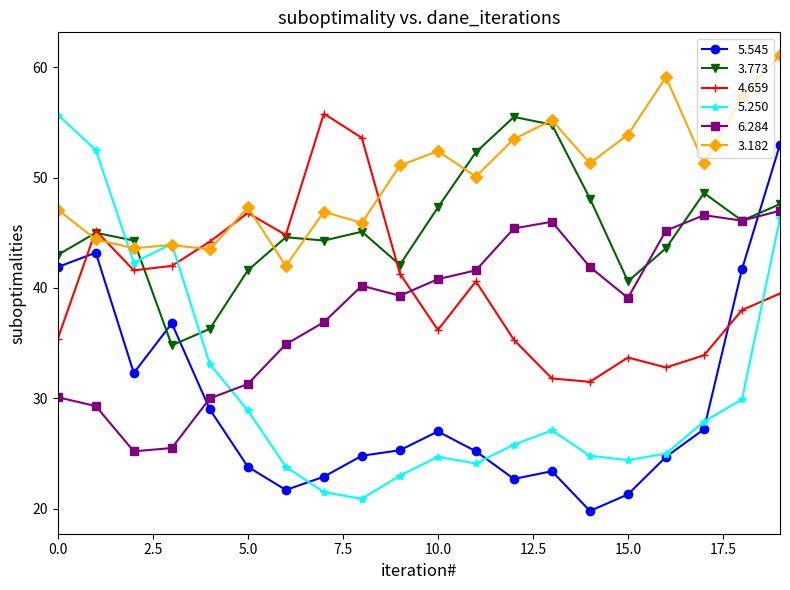

What is the sum of all 4.659 values?

804.0